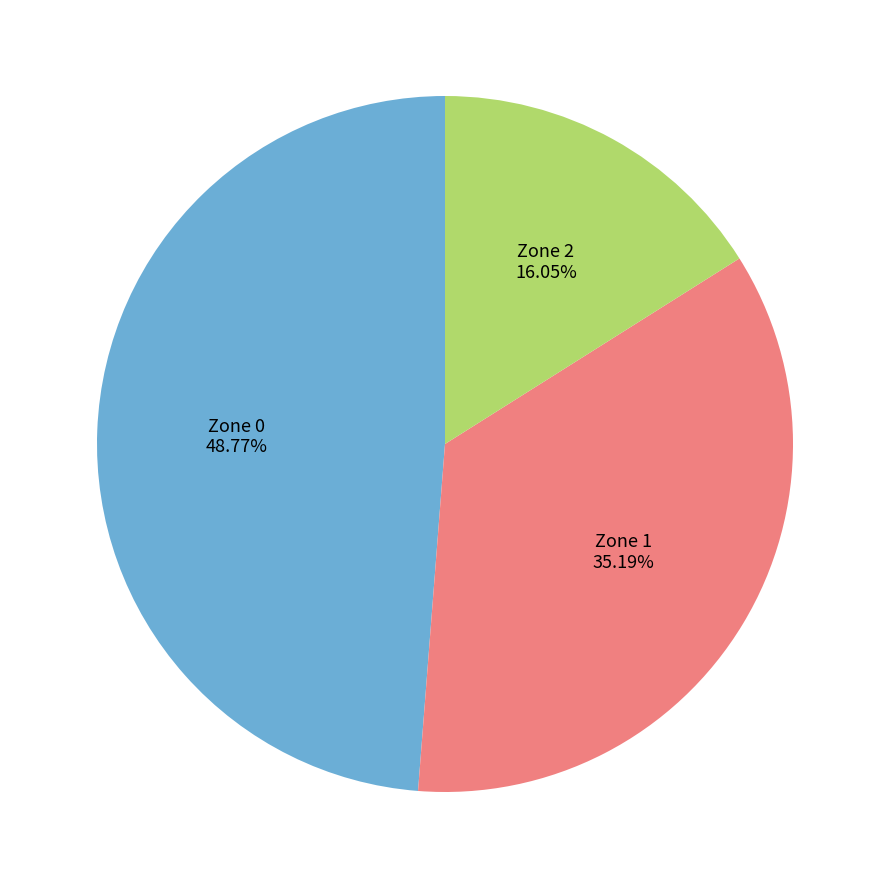

To the nearest percent, what percentage of the pie is Zone 0?

49%